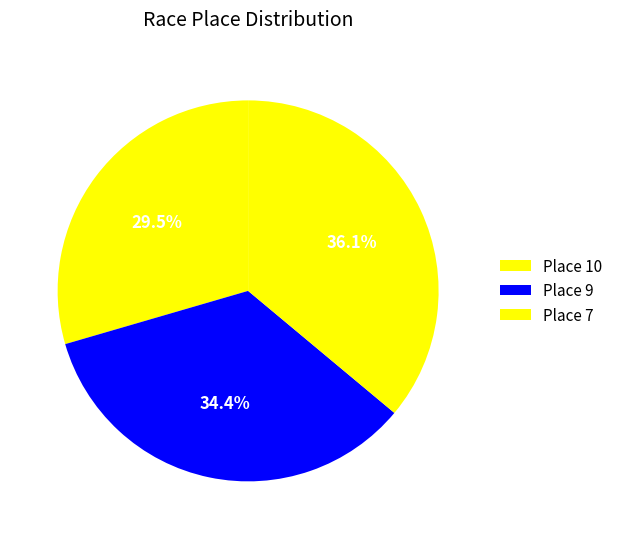

To the nearest percent, what is the combined percentage of Place 7 and Place 10?

66%